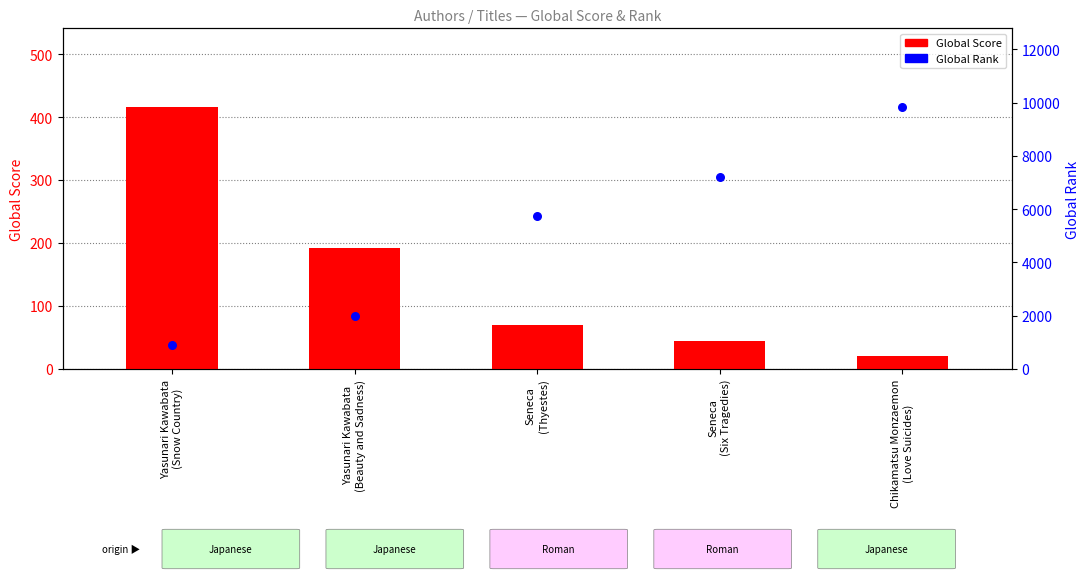

At which category is the sum across all series the highest?

Chikamatsu Monzaemon
(Love Suicides)